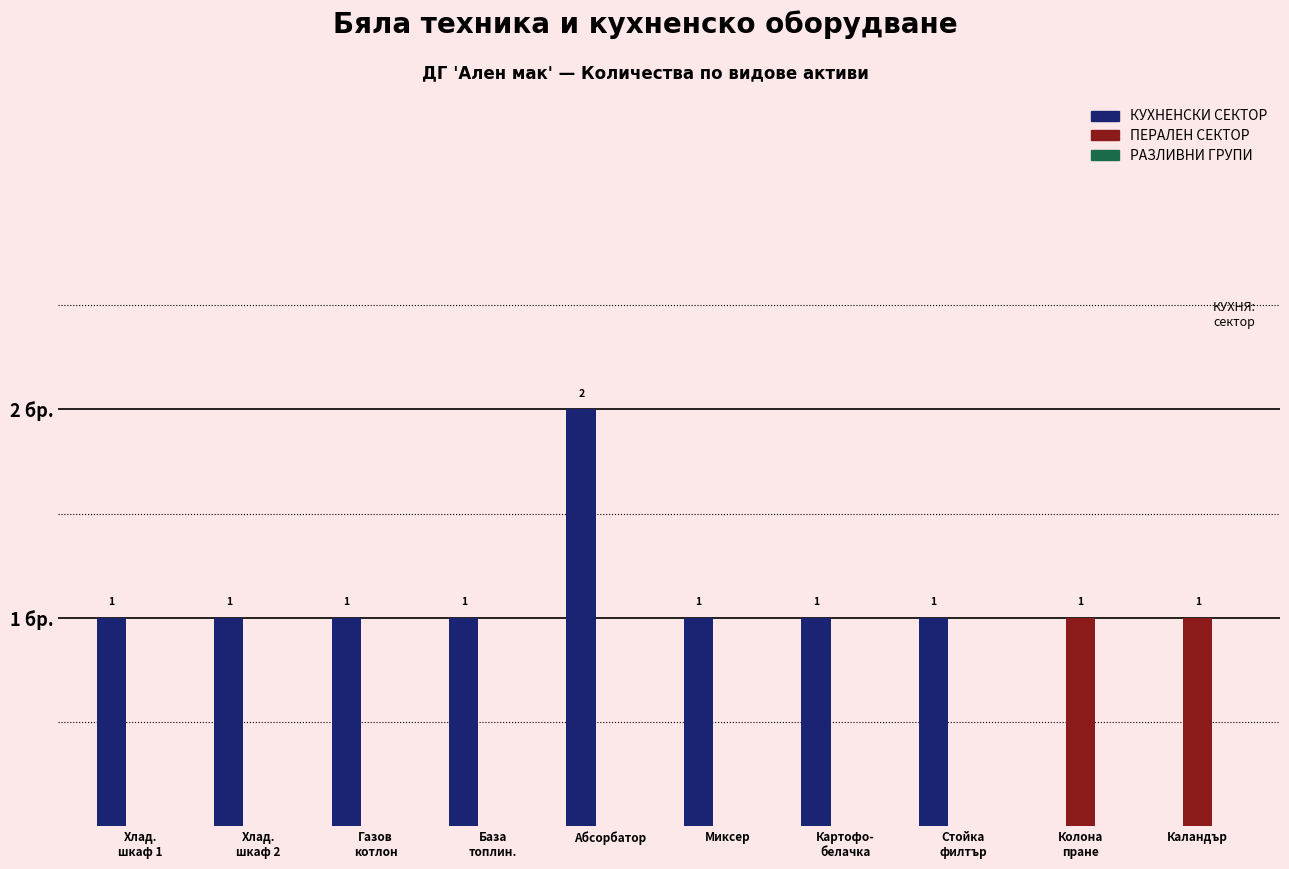

At which category is the sum across all series the highest?

Абсорбатор